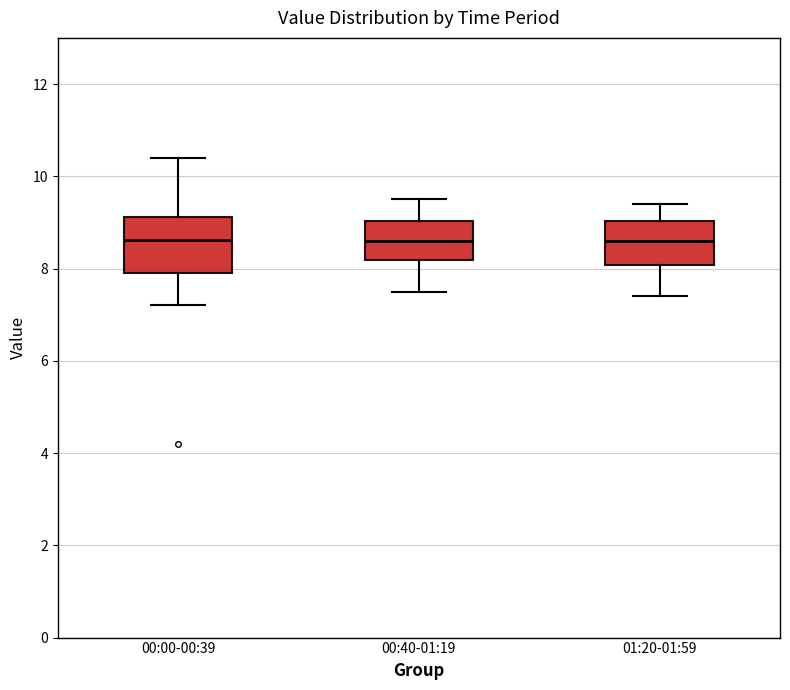

Where does the median line of the box for 00:00-00:39 sit on the y-axis? The values are not printed on the chart, so give them approximately, as read against the axis.

8.6